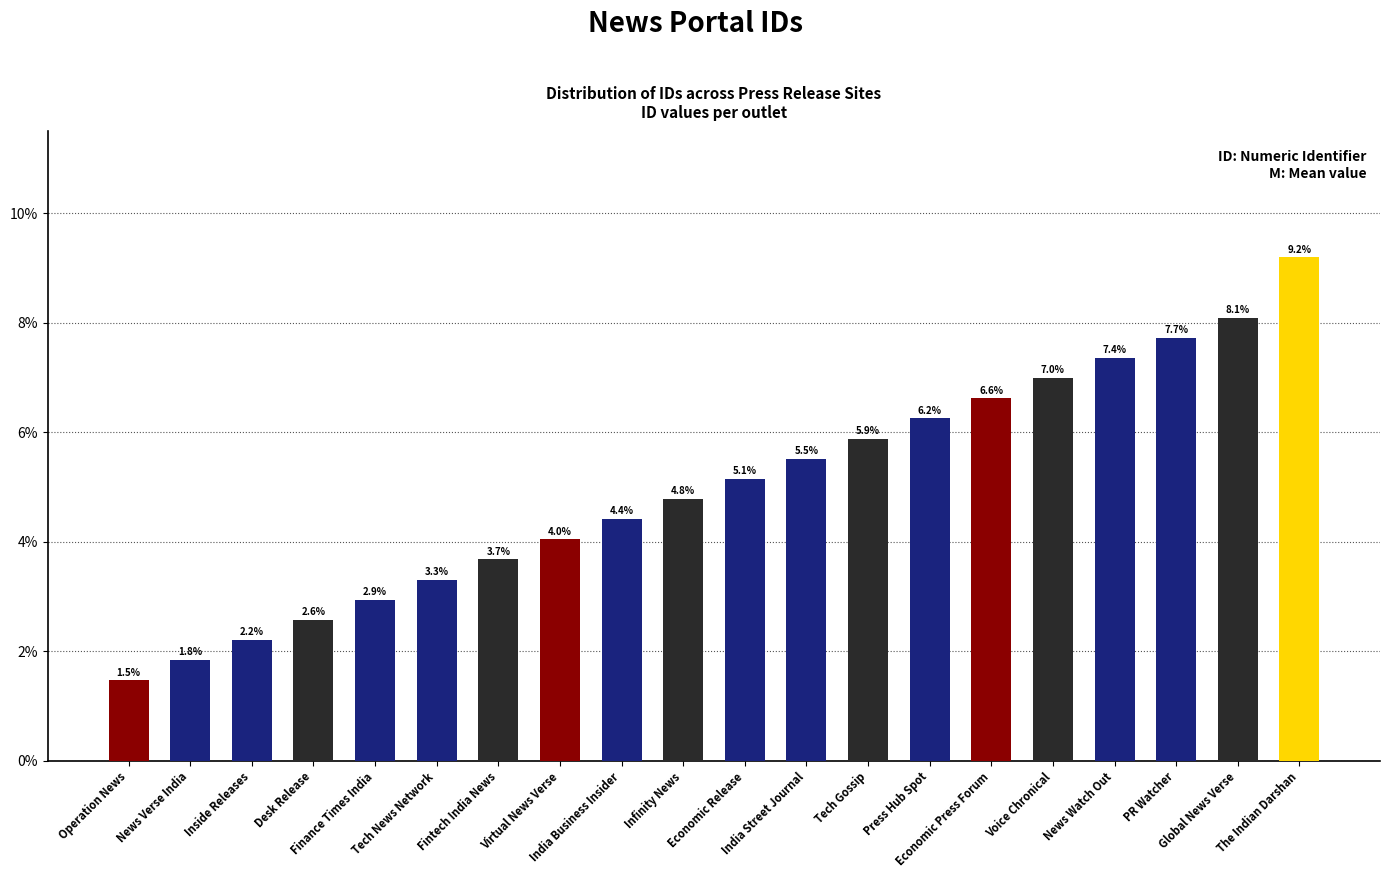

True or false: the data shows 7.0 at Voice Chronical.

True